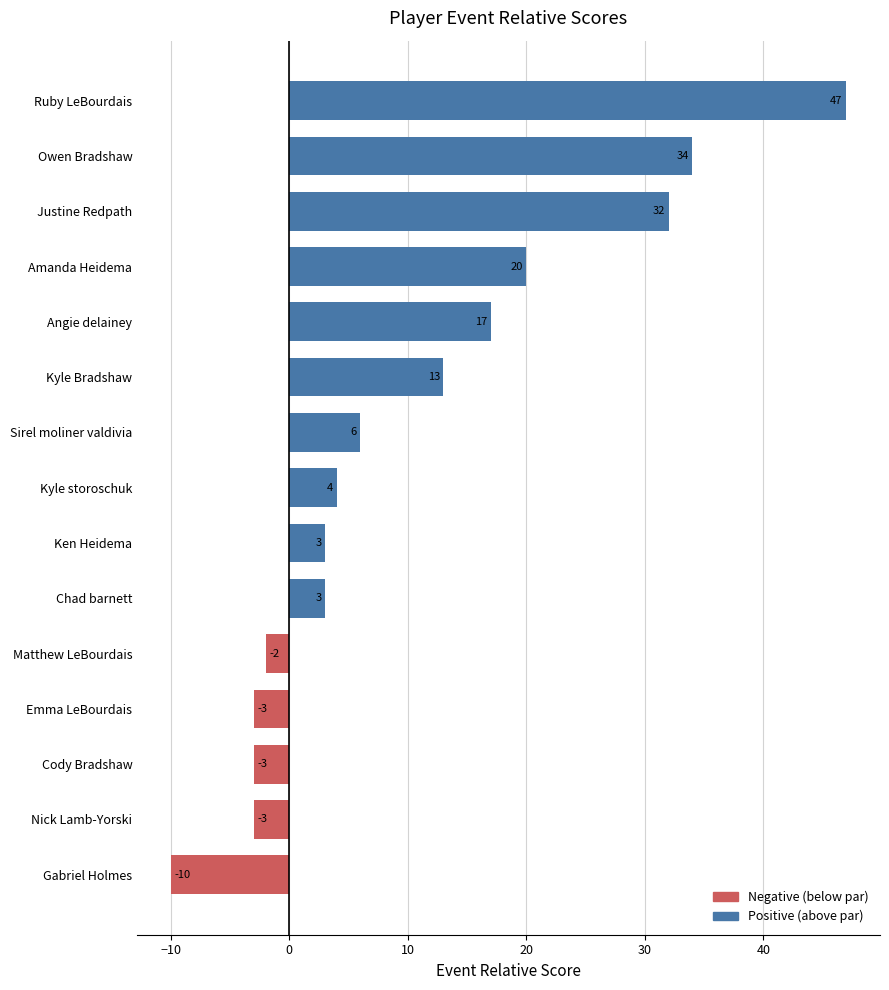

True or false: the data shows -1 at Cody Bradshaw.

False